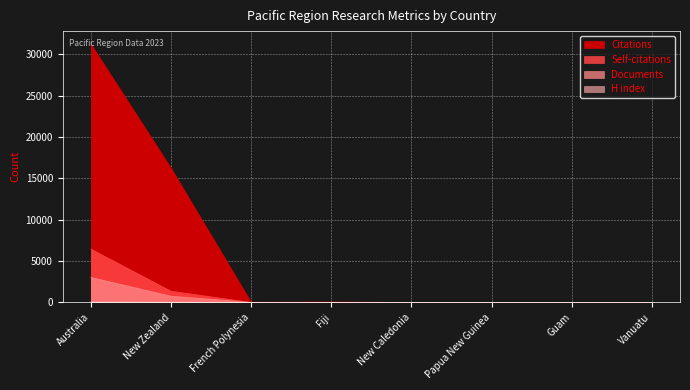

True or false: Self-citations and Citations cross at least once.

False